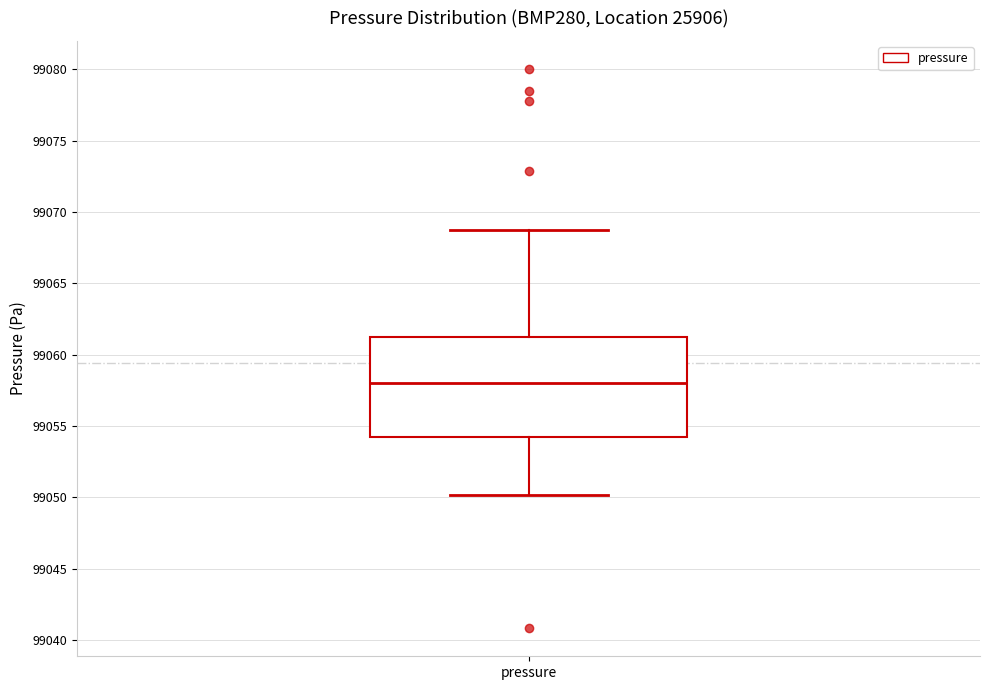

Read this box plot against the y-axis: the position of the median line, the range covered by the box, and the ends of both whiskers. The values are not printed on the chart, so give them approximately, as read against the axis.

median 99058.0, box 99054.0 to 99061.0, whiskers 99050.0 to 99068.5